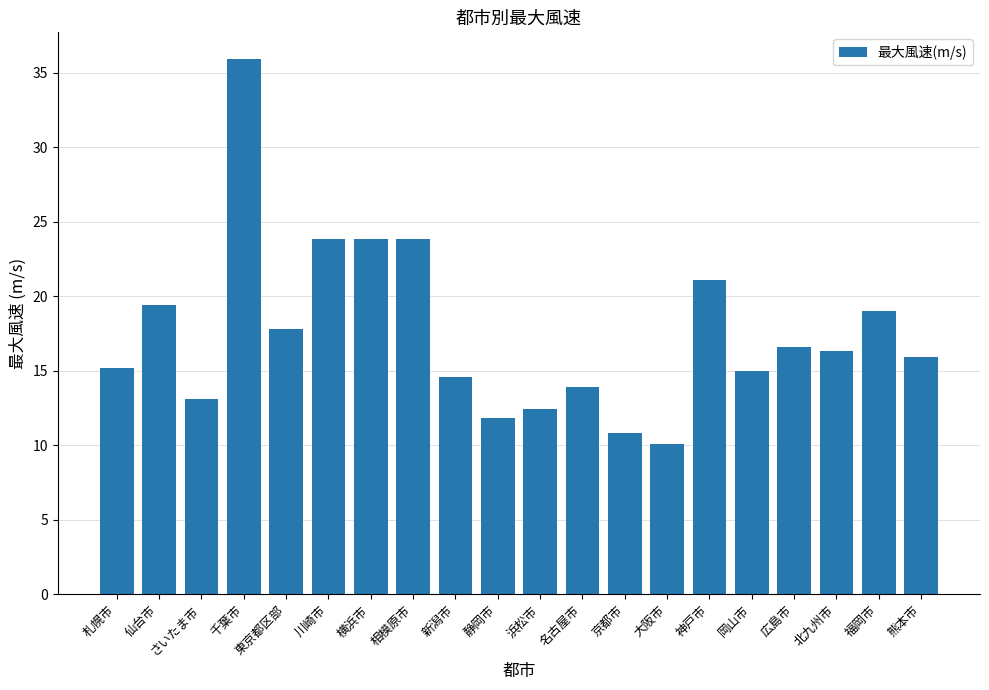

What value does the data have at 川崎市?

23.8